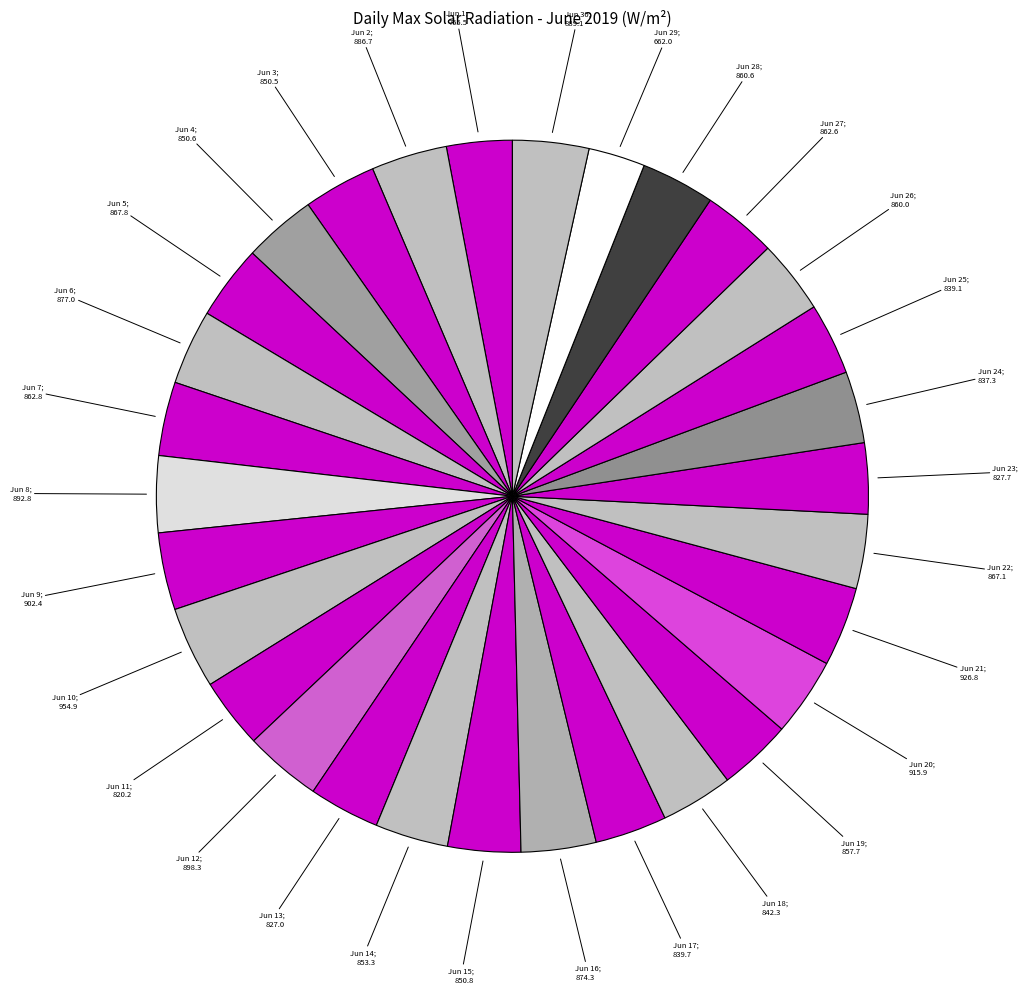

How many slices are in this pie chart?

30